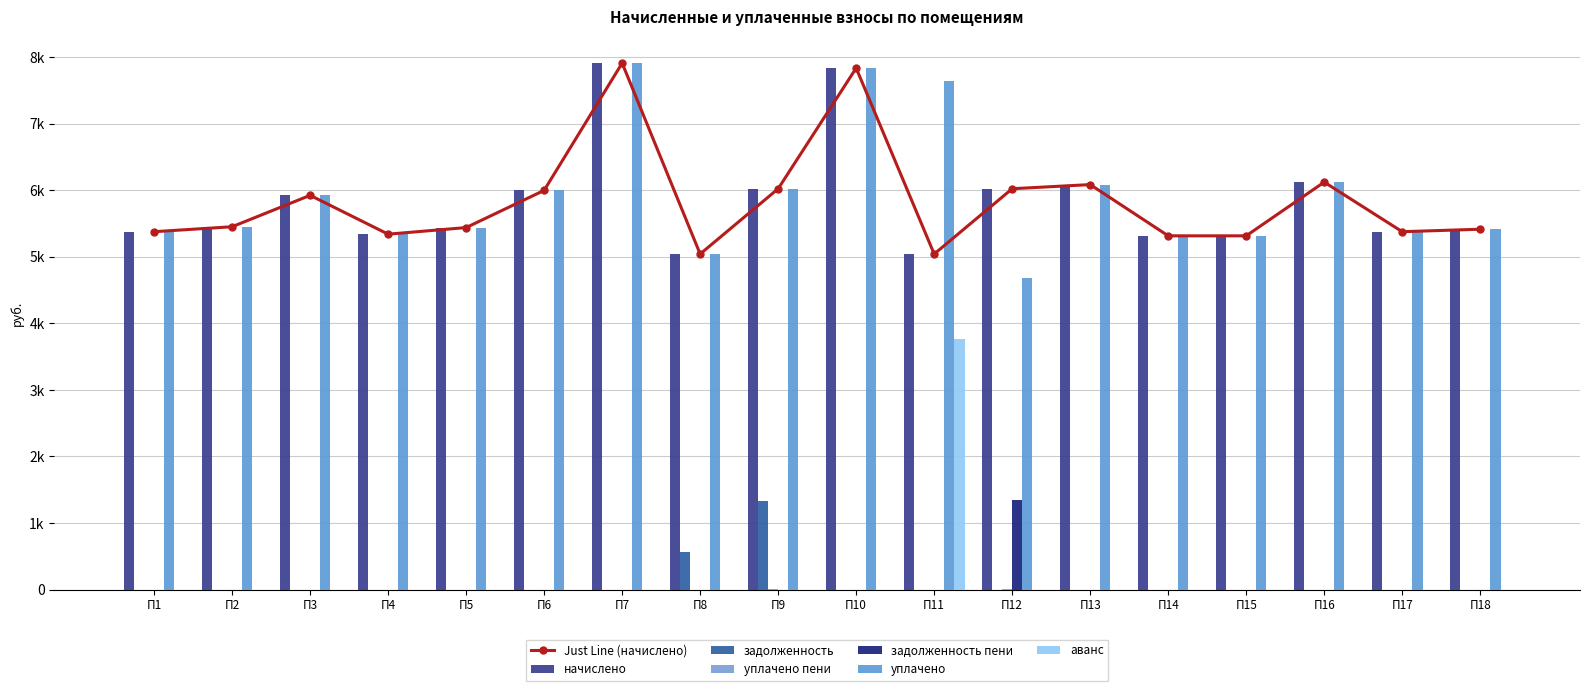

Between П15 and П3, which is larger?

П3